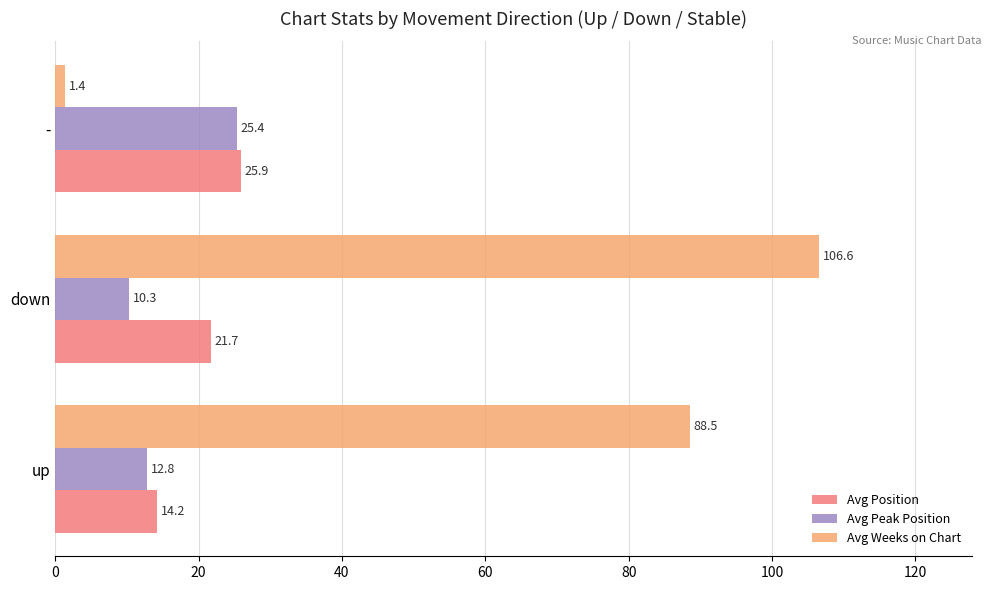

List the labels in order of Avg Position value, smallest first.

up, down, -